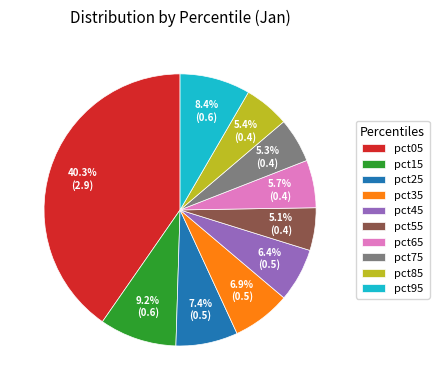

To the nearest percent, what percentage of the pie is pct85?

5%